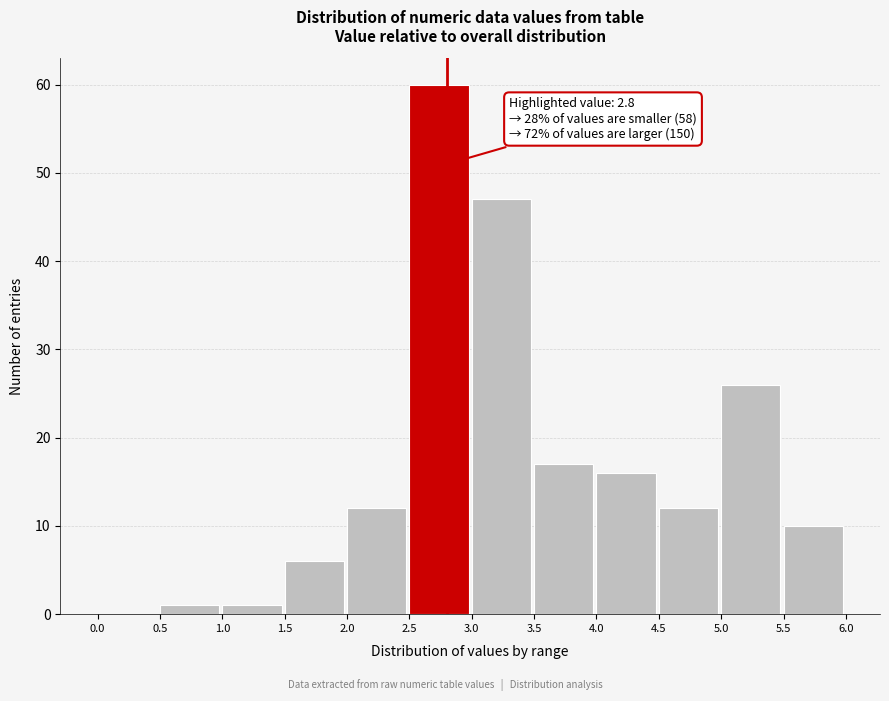

Which range on the x-axis has the tallest bar?

2.5 to 3.0